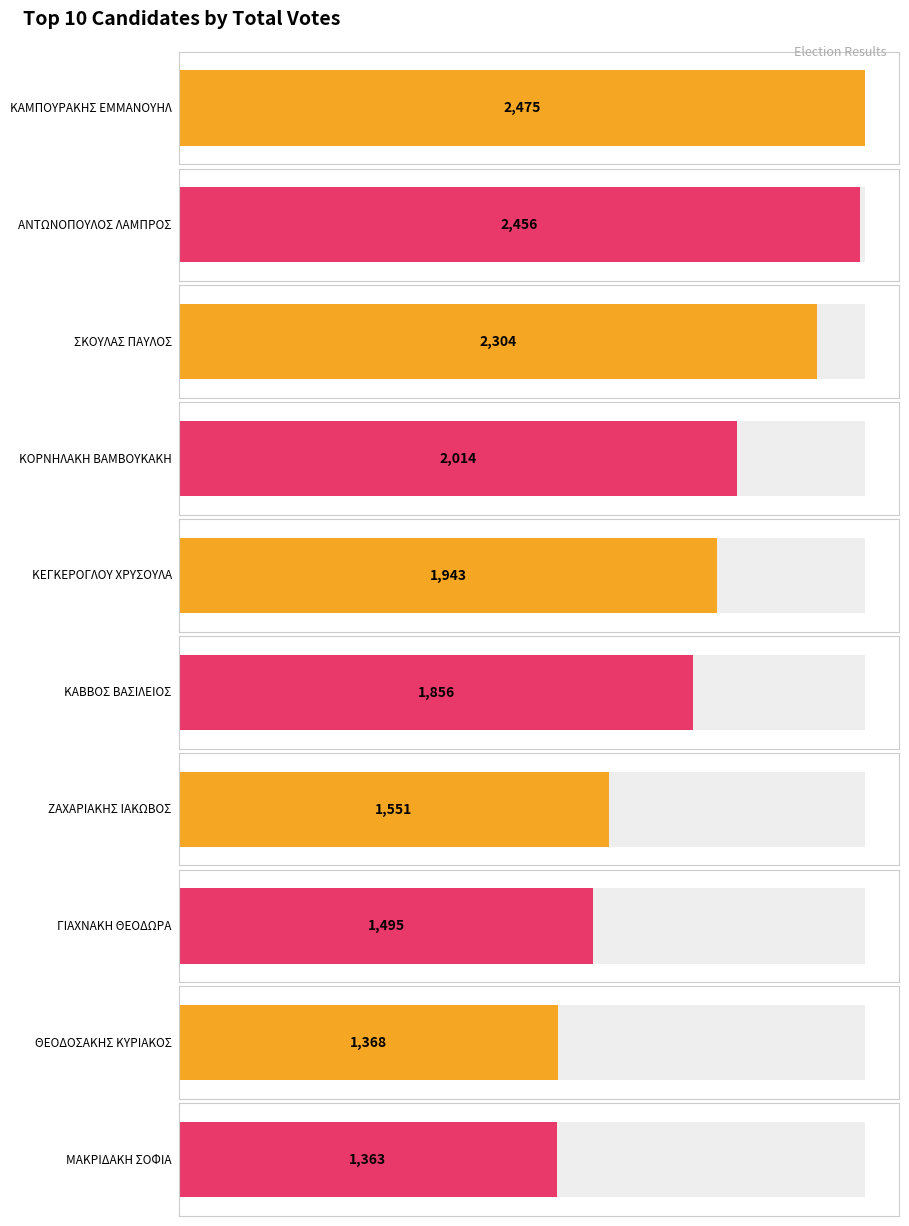

What is the difference between the maximum and minimum values?

1112